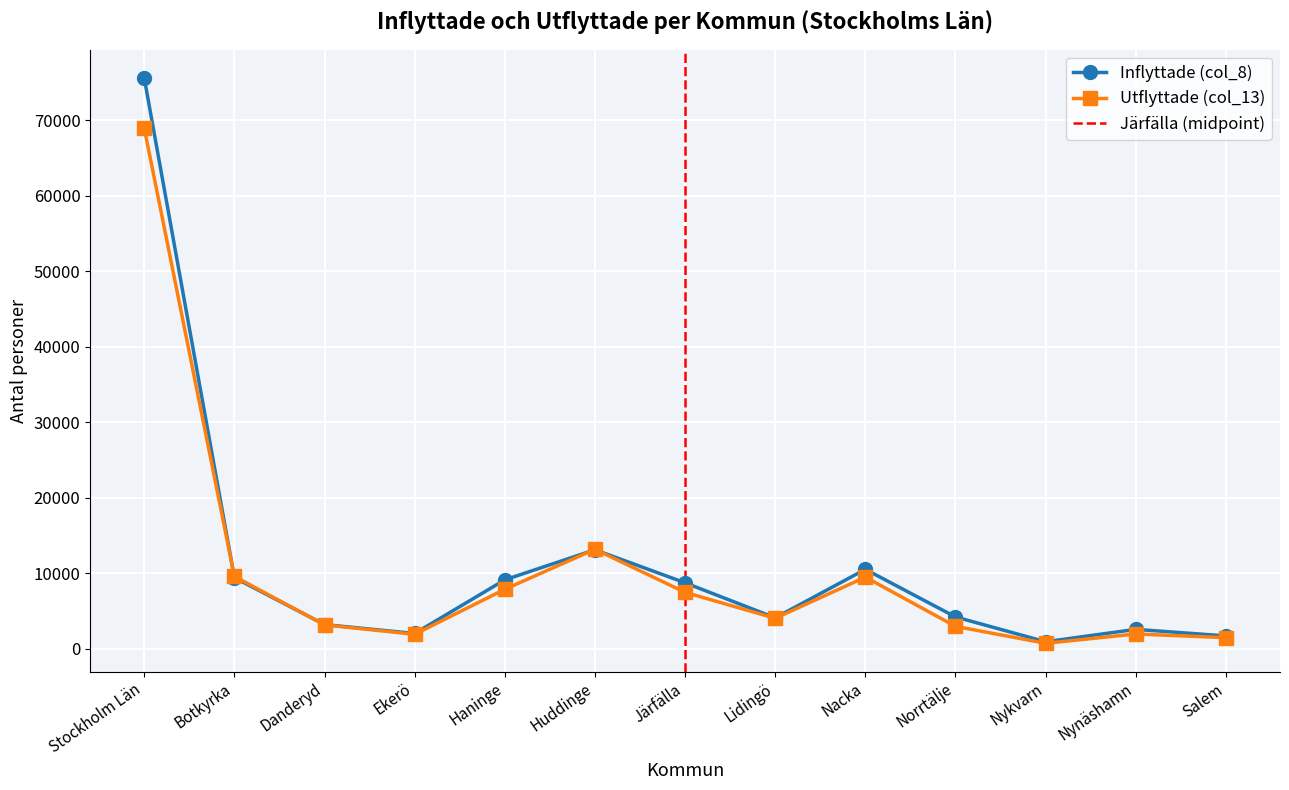

Rank the series by their average value, from lowest to highest.

Utflyttade (col_13), Inflyttade (col_8)